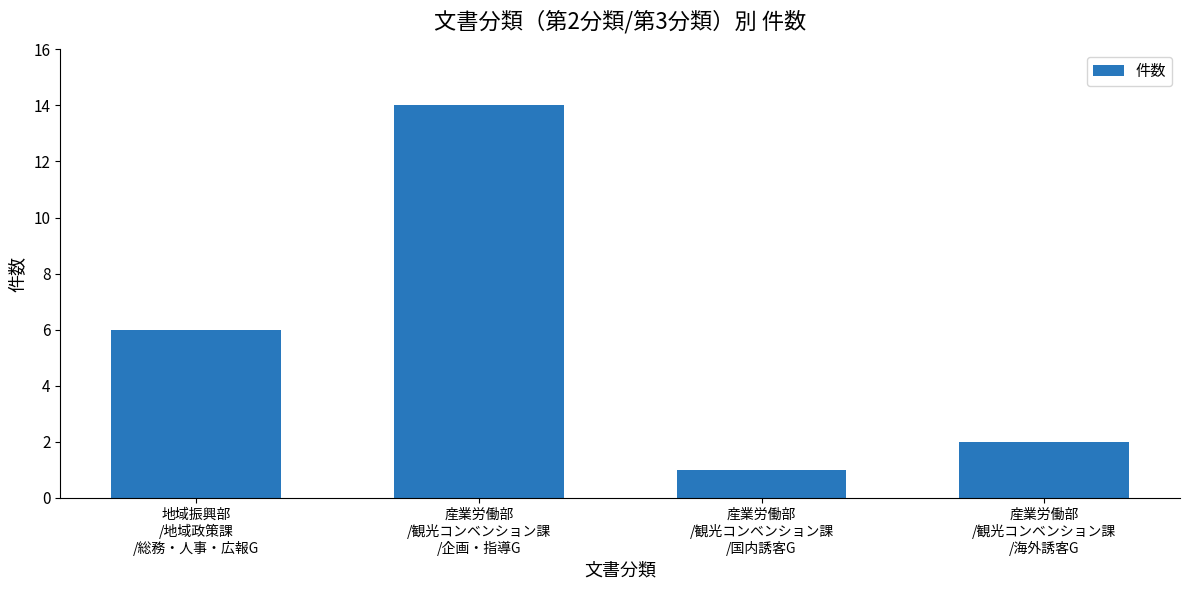

What is the greatest value displayed?

14